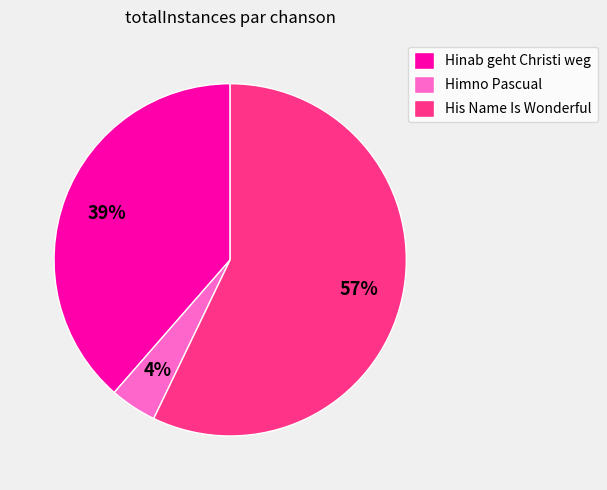

How many slices are in this pie chart?

3